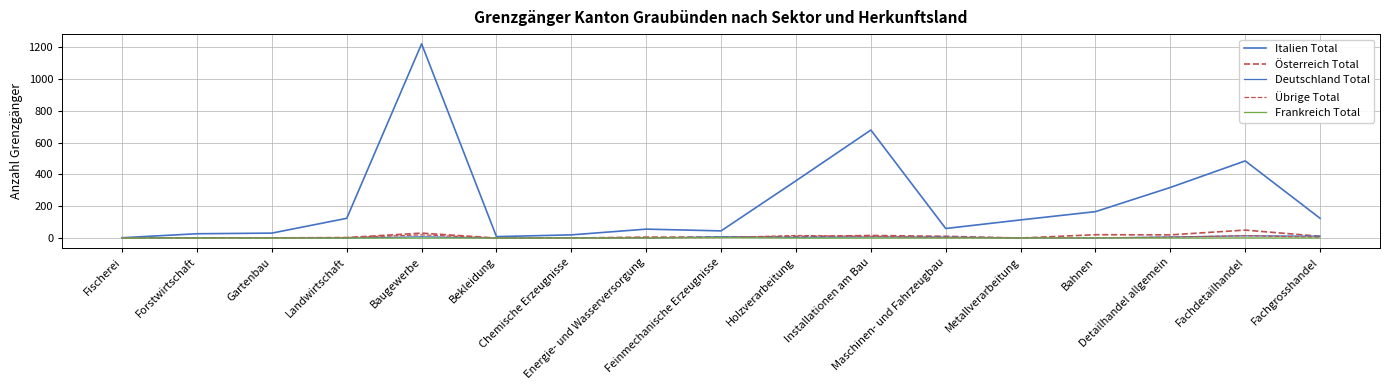

At which category is the sum across all series the highest?

Baugewerbe